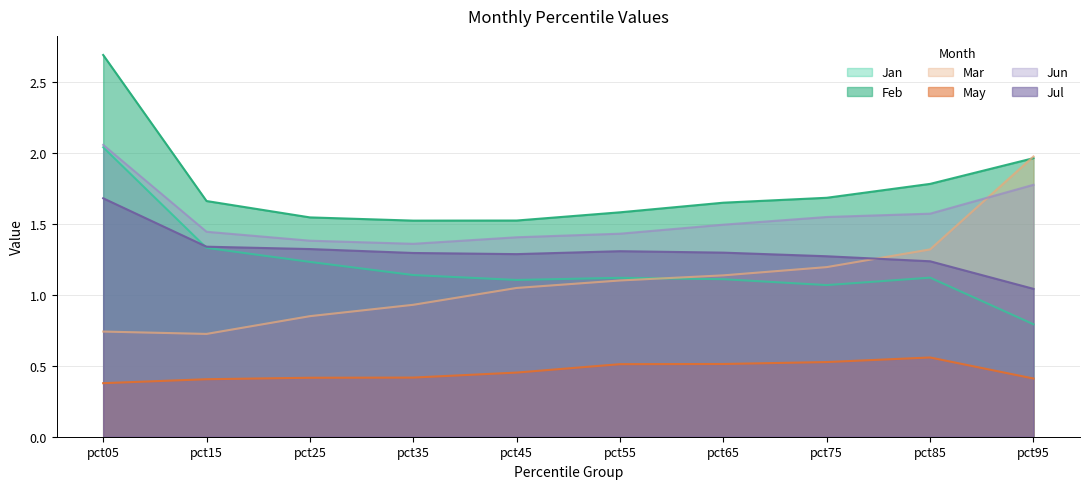

Is the value of May at pct65 greater than the value of Jul at pct15?

No